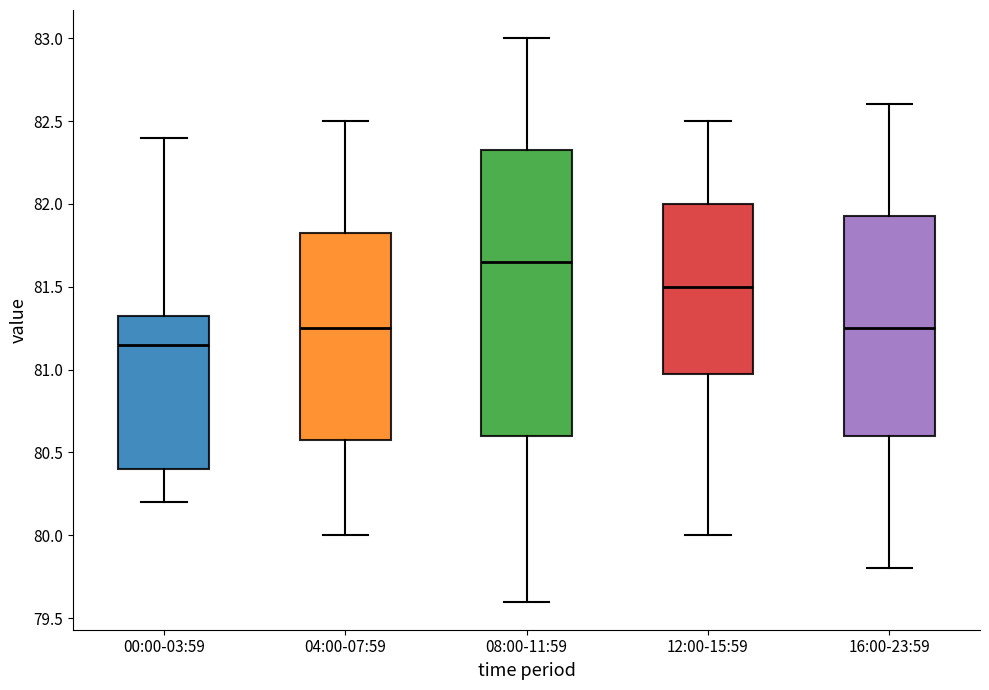

Reading left to right, read every box against the y-axis: the position of its median line, the range the box covers, and the ends of its whiskers. The values are not printed on the chart, so give them approximately, as read against the axis.

00:00-03:59: median 81.15, box 80.40 to 81.35, whiskers 80.20 to 82.40
04:00-07:59: median 81.25, box 80.60 to 81.85, whiskers 80.00 to 82.50
08:00-11:59: median 81.65, box 80.60 to 82.35, whiskers 79.60 to 83.00
12:00-15:59: median 81.50, box 81.00 to 82.00, whiskers 80.00 to 82.50
16:00-23:59: median 81.25, box 80.60 to 81.95, whiskers 79.80 to 82.60